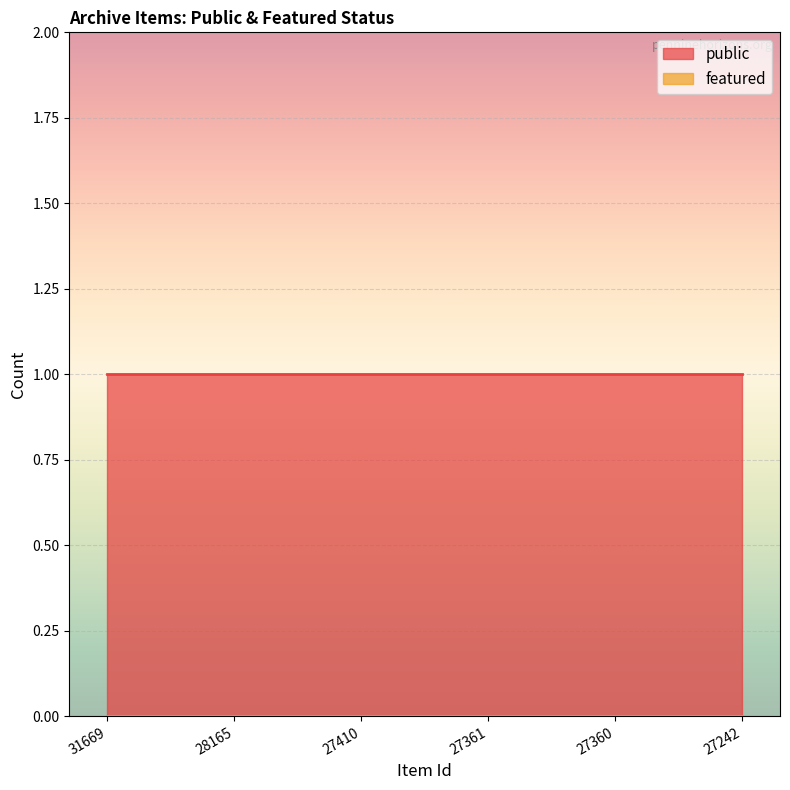

How many lines are shown in the chart?

2